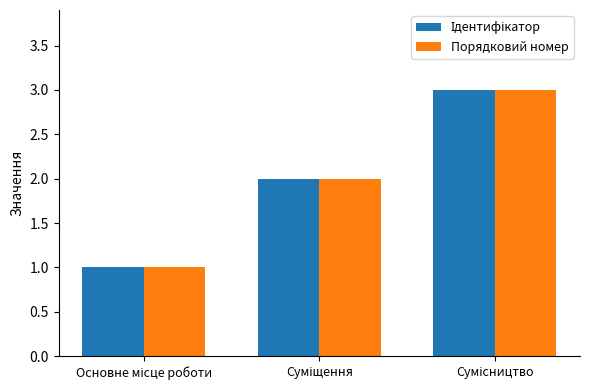

What is the maximum value shown in the chart?

3